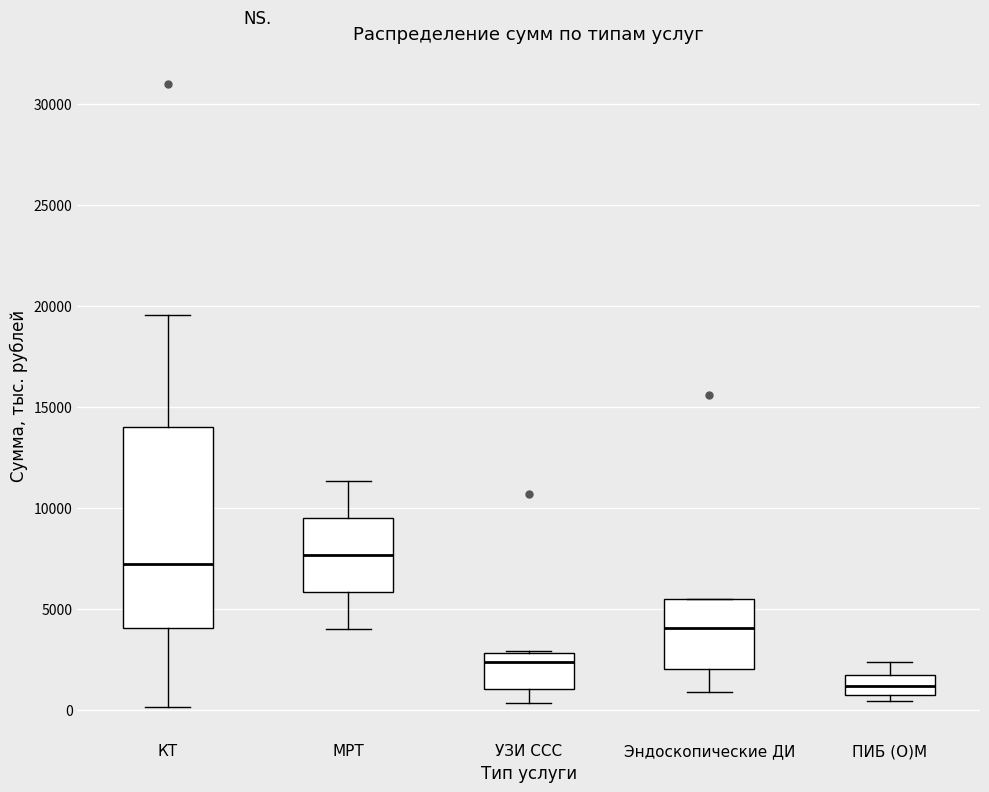

Reading left to right, read every box against the y-axis: the position of its median line, the range the box covers, and the ends of its whiskers. The values are not printed on the chart, so give them approximately, as read against the axis.

КТ: median 7000, box 4000 to 14000, whiskers 0 to 19500
МРТ: median 7500, box 6000 to 9500, whiskers 4000 to 11500
УЗИ ССС: median 2500, box 1000 to 3000, whiskers 500 to 3000
Эндоскопические ДИ: median 4000, box 2000 to 5500, whiskers 1000 to 5500
ПИБ (О)М: median 1000, box 500 to 1500, whiskers 500 (just below the box's lower edge) to 2500